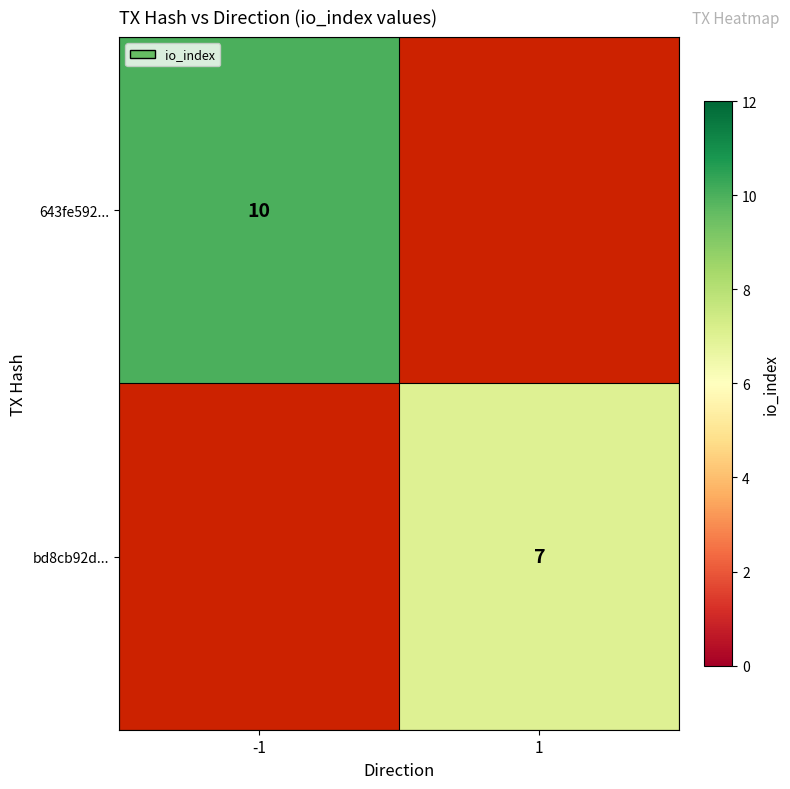

Count the number of data series in this chart.

2